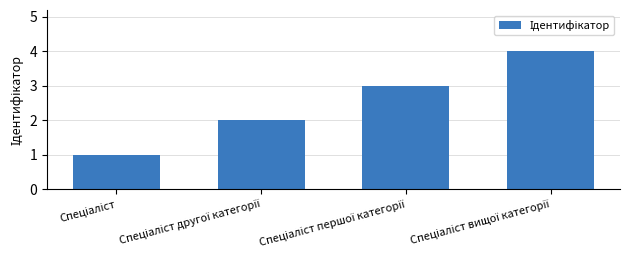

How many data points are less than 3?

2